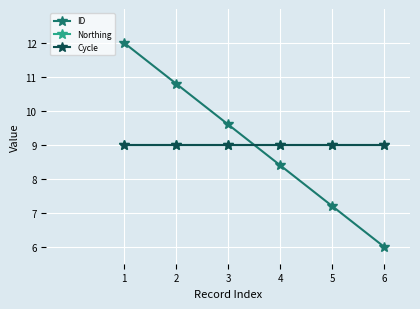

What is the value of the Northing point at the 4th from the left?

9.0